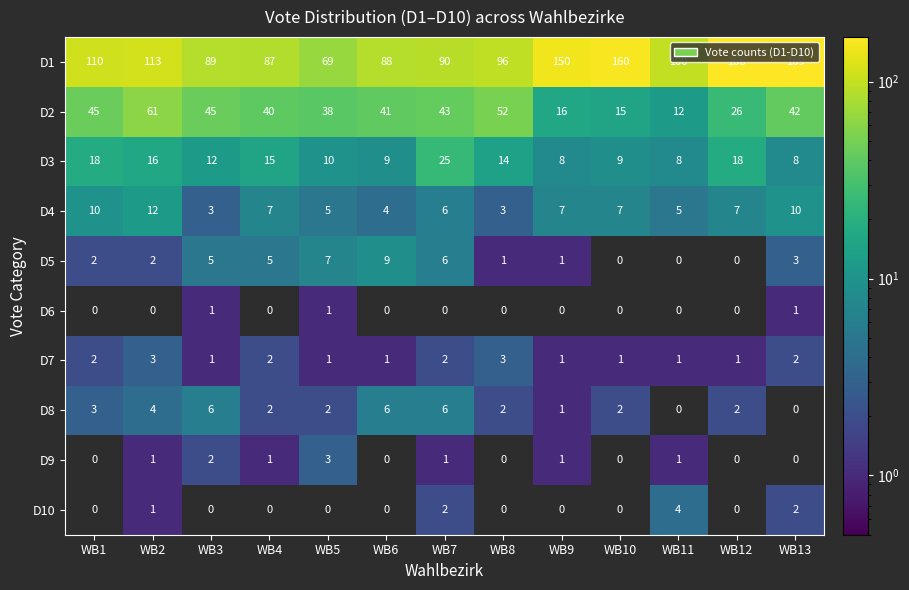

What is the spread (max minus min) of values at WB9?

150